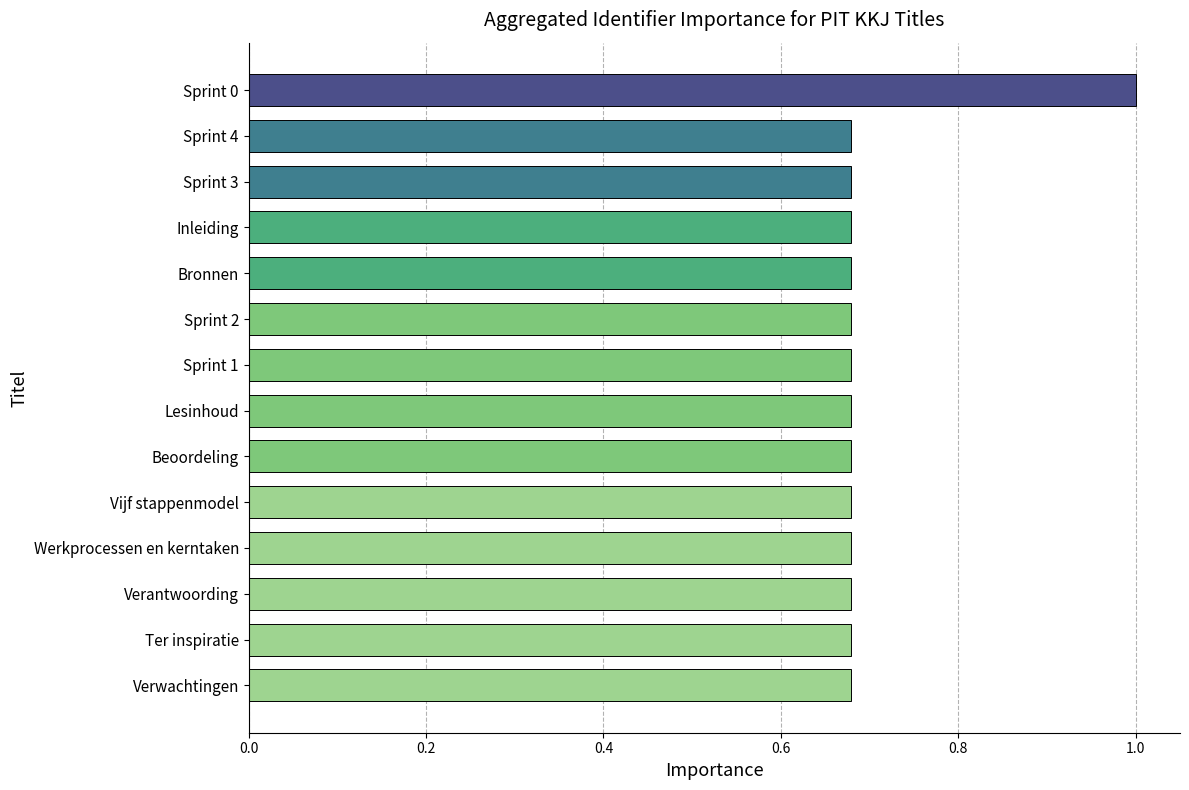

What is the sum of all values?

9.8